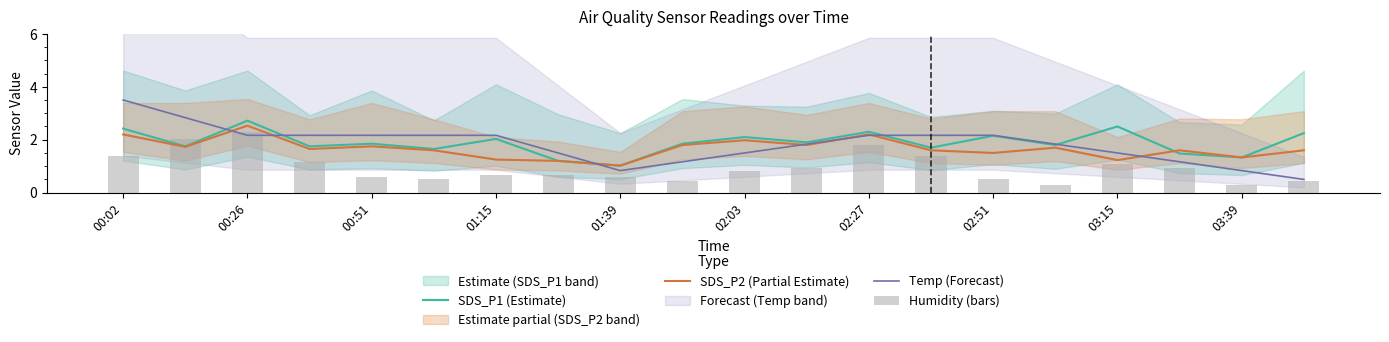

At which label does SDS_P2 (Partial Estimate) reach its minimum?

01:39